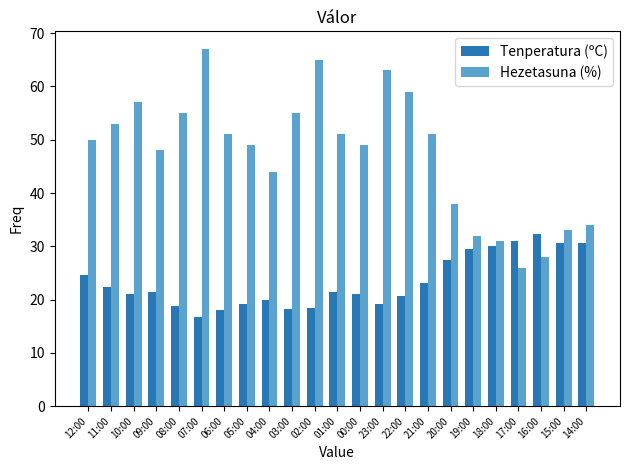

How many categories are shown in the chart?

23